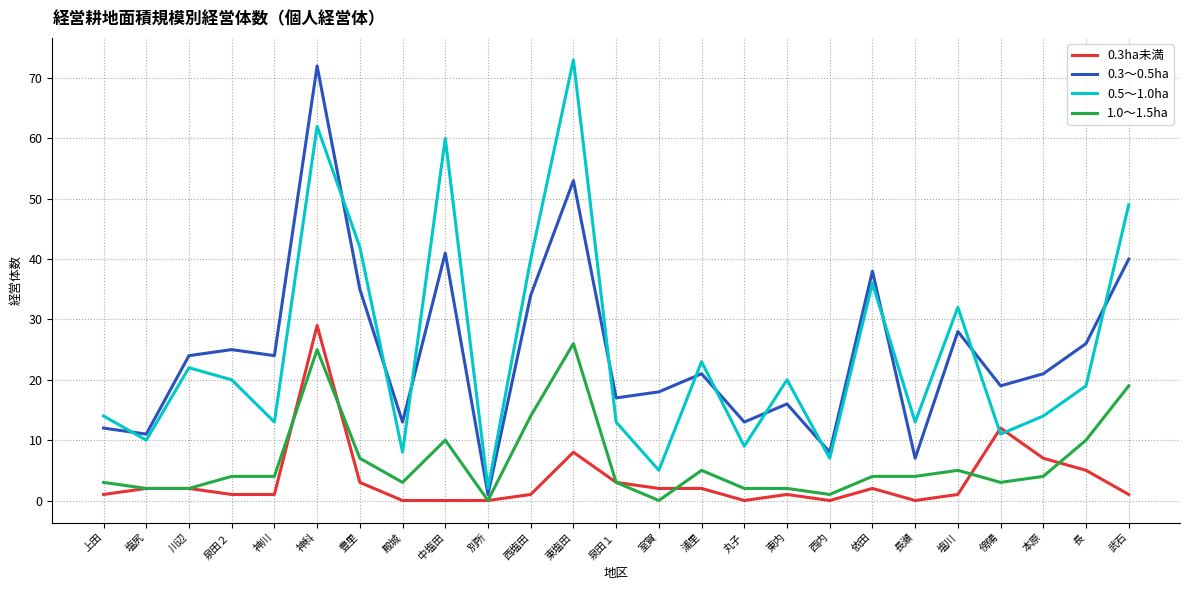

Where does the 0.3～0.5ha series first go above 21?

川辺